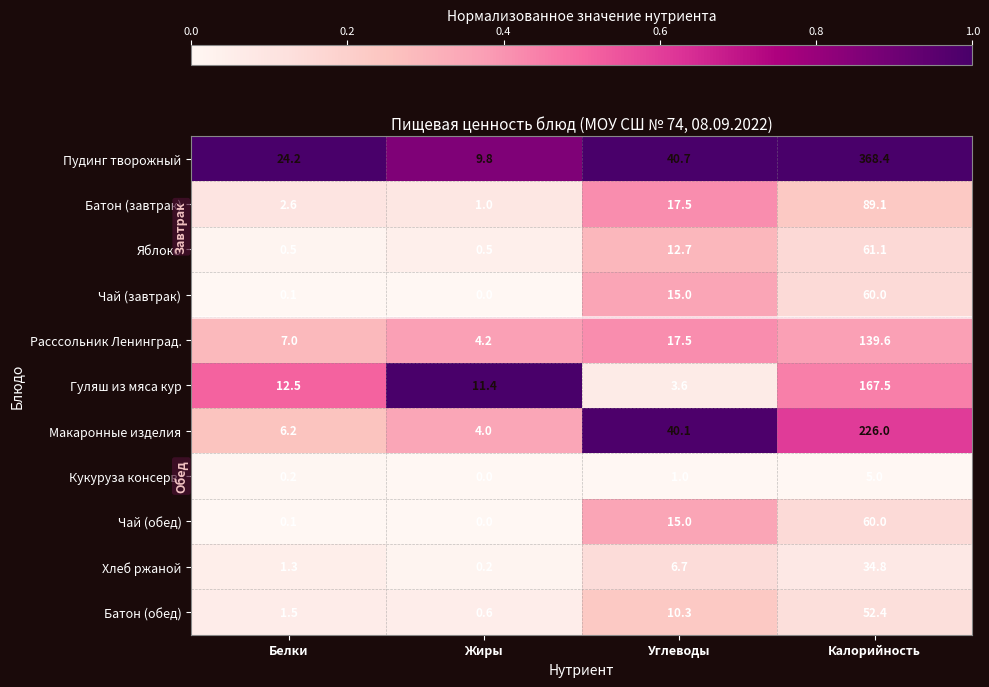

At which label is Гуляш из мяса кур closest to 85?

Белки